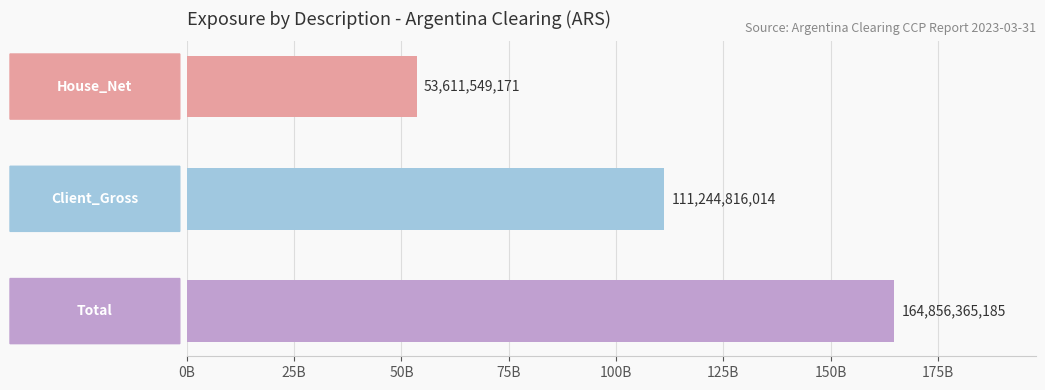

List the labels in order of value, largest first.

Total, Client_Gross, House_Net